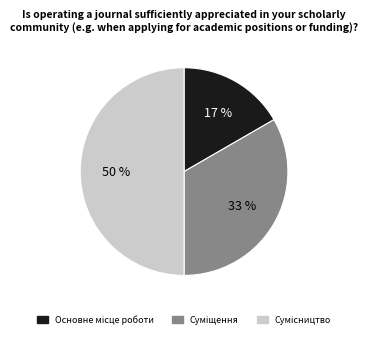

To the nearest percent, what is the difference between the largest and smallest slice percentages?

33%